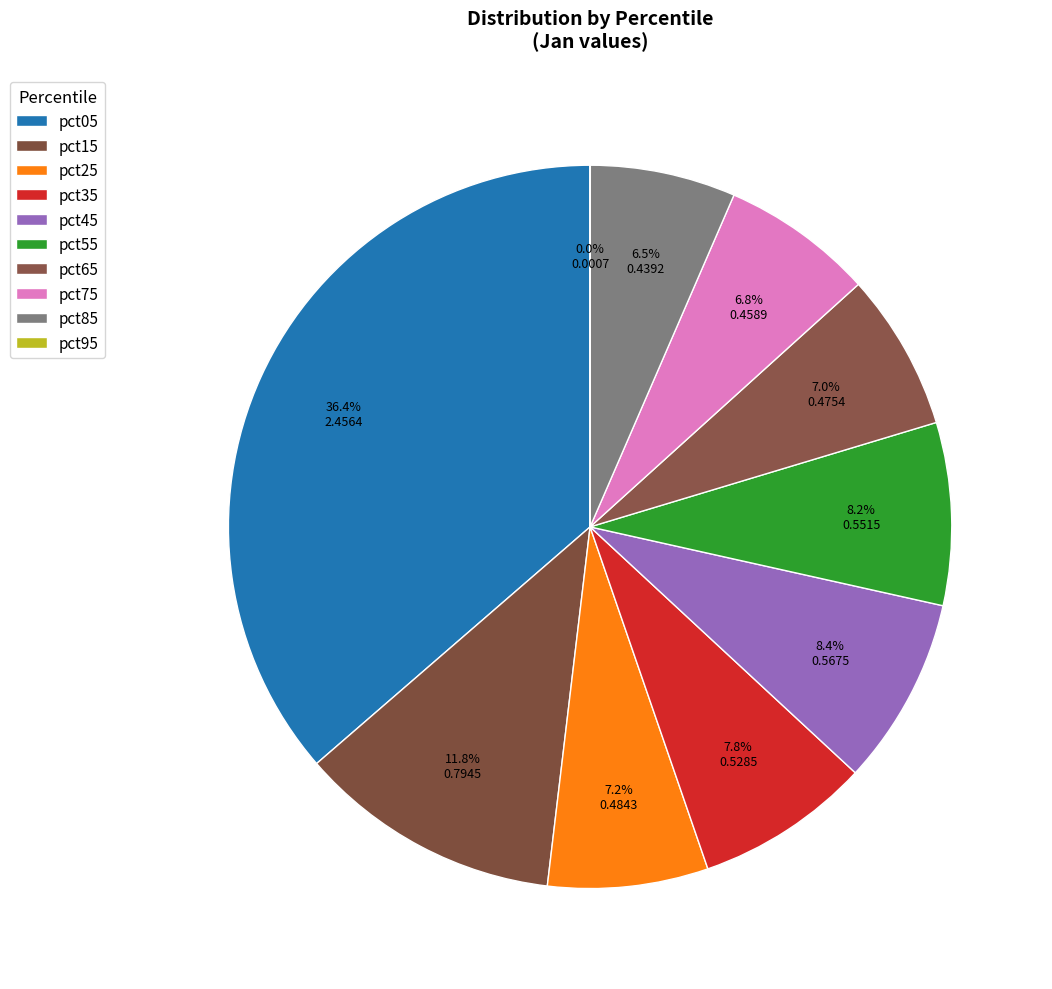

Which slice is the largest?

pct05